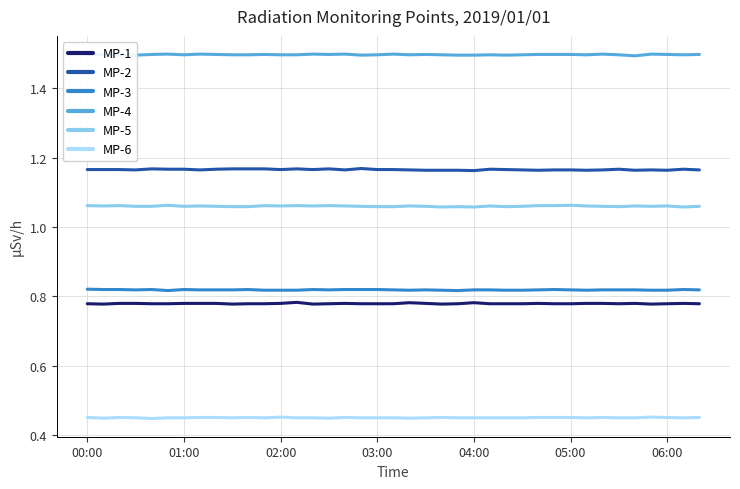

What is the maximum value shown in the chart?

1.5